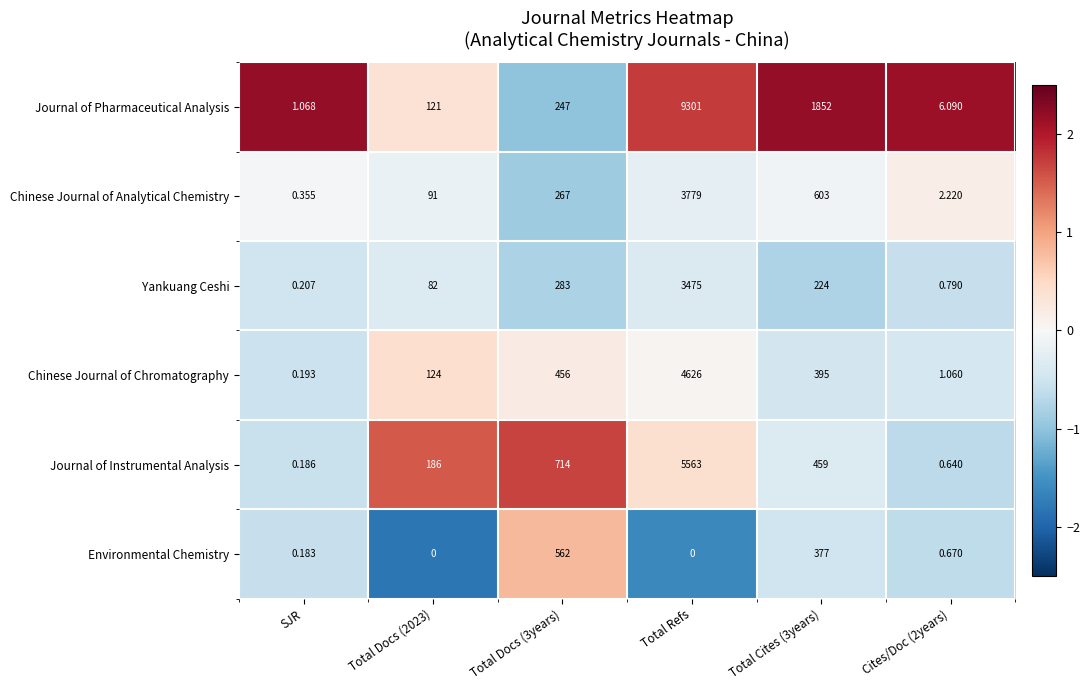

Which category has the highest value across all series?

Total Refs